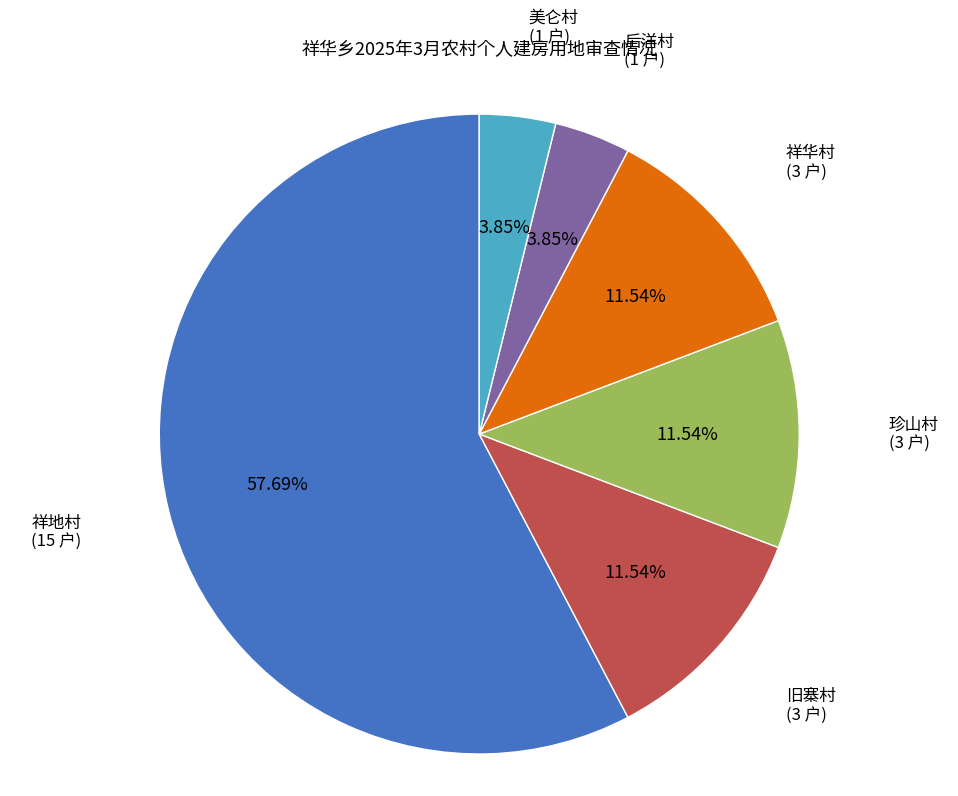

How many segments does this pie chart have?

6